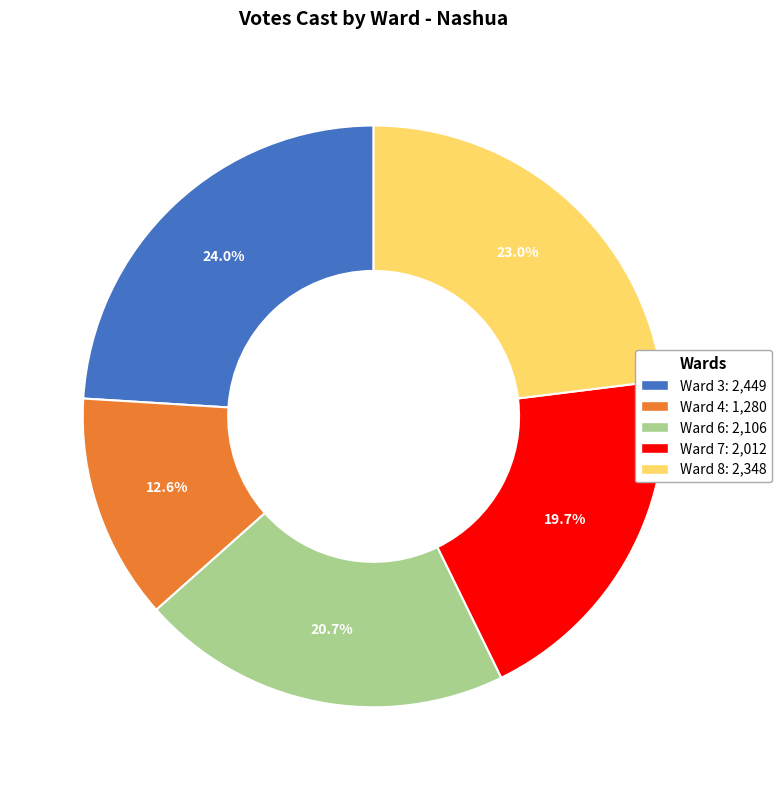

How much of the chart is everything except Ward 8?

77.0%